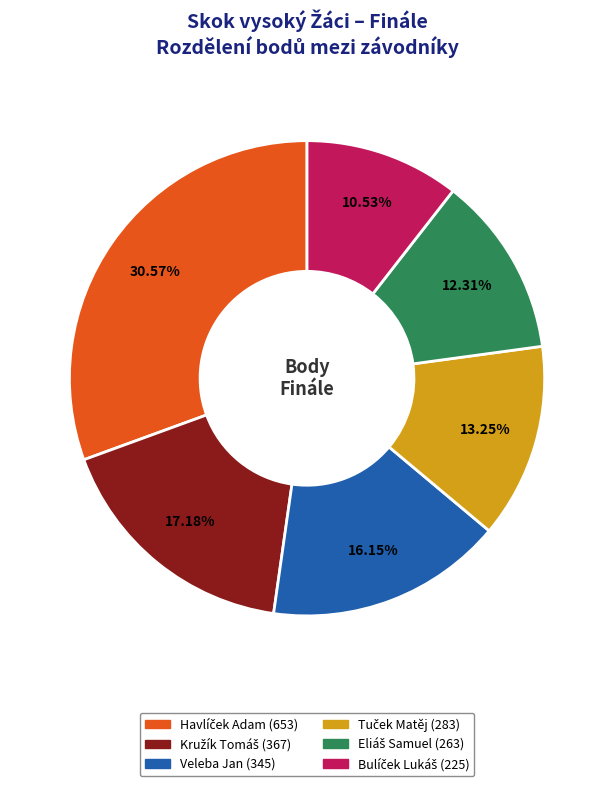

Is there a majority slice in this chart?

No